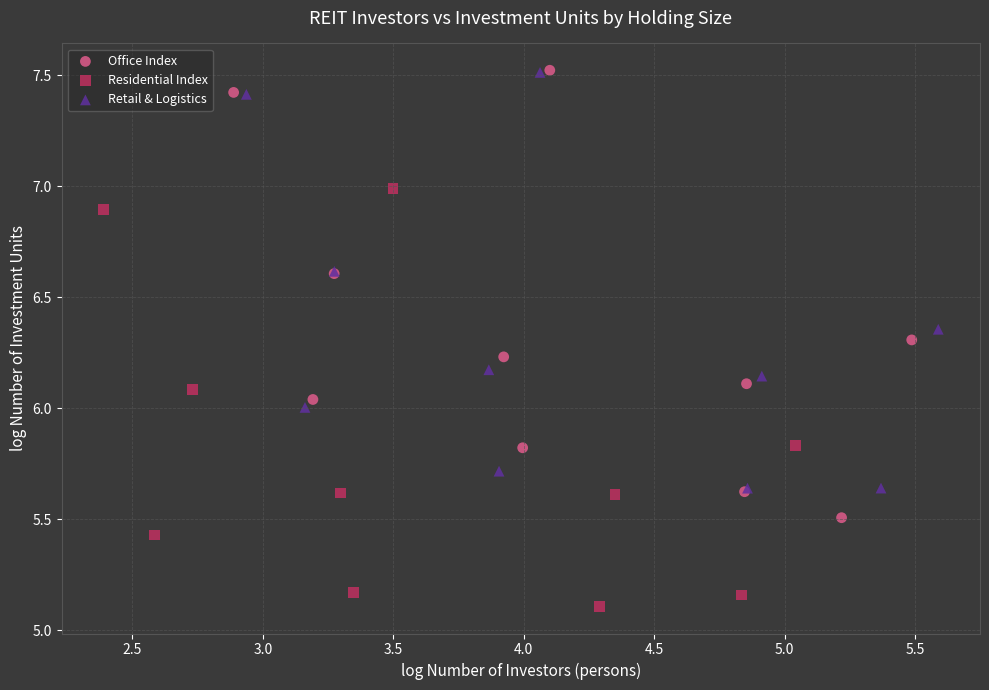

Which series reaches the minimum Y coordinate?

Residential Index